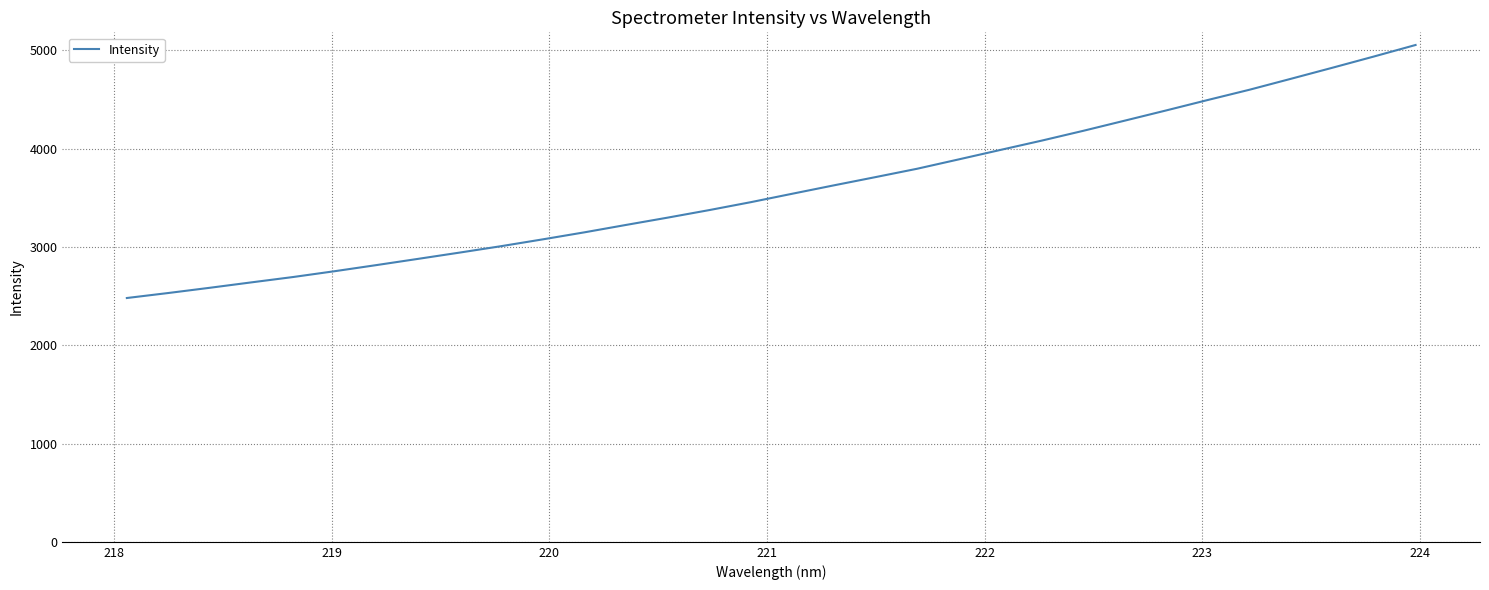

True or false: the data has more than 1 interior local peaks.

False